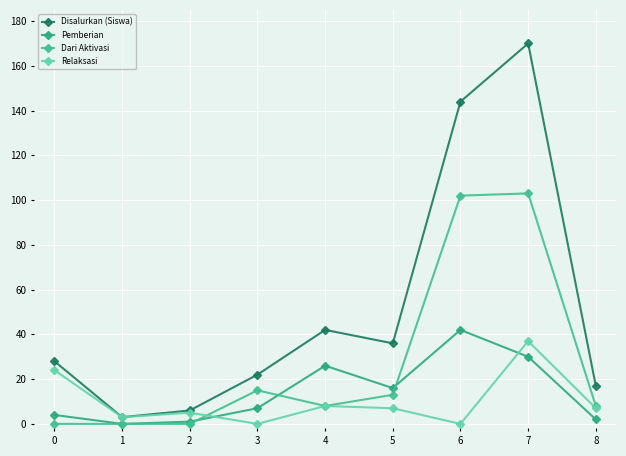

Count the number of data series in this chart.

4